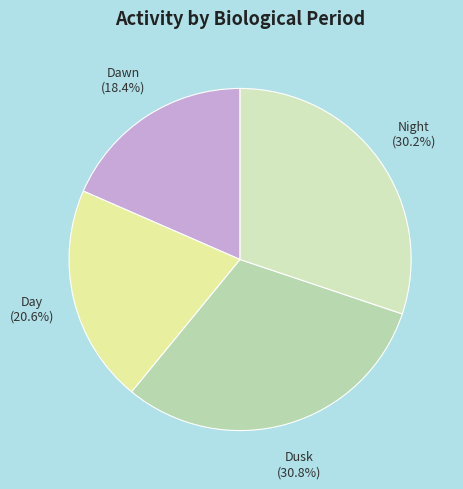

Is there any slice that represents more than half of the pie?

No